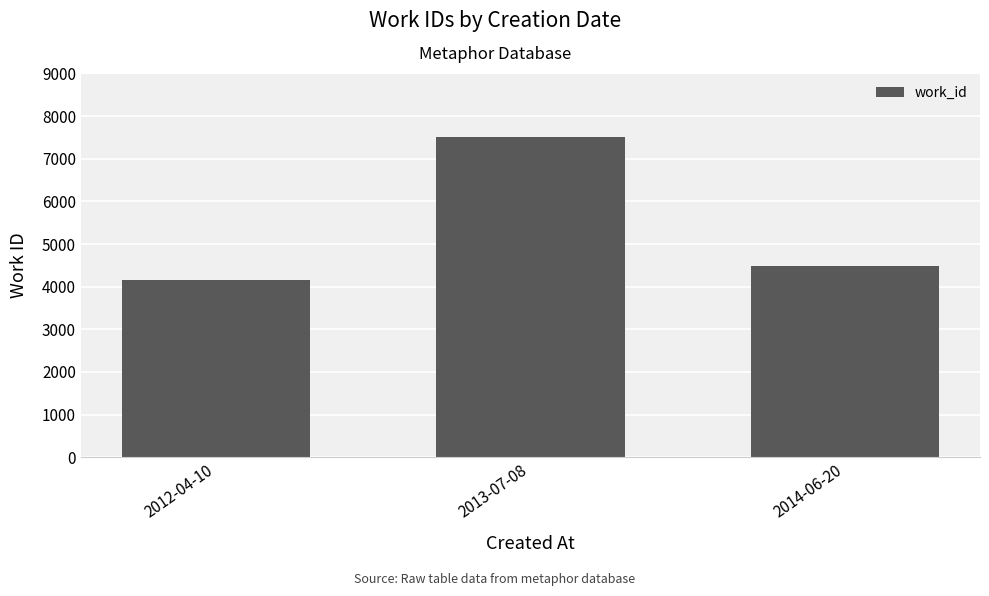

Count the number of categories in the chart.

3